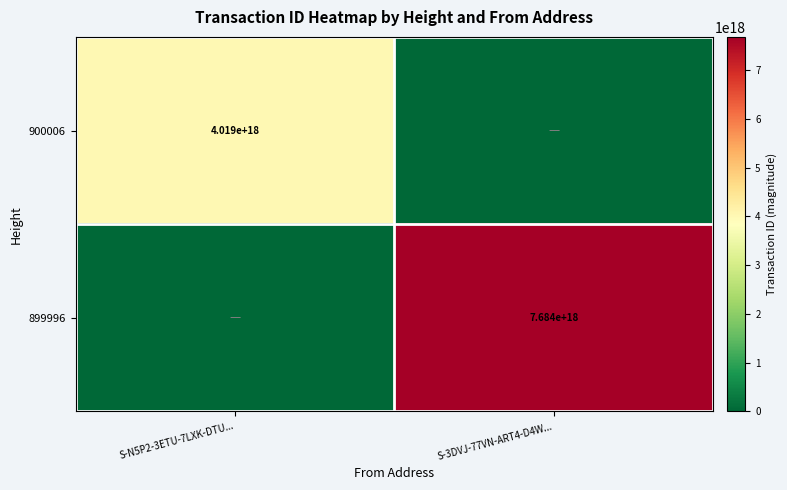

Is the value of 900006 at S-N5P2-3ETU-7LXK-DTU... greater than the value of 899996 at S-3DVJ-77VN-ART4-D4W...?

No